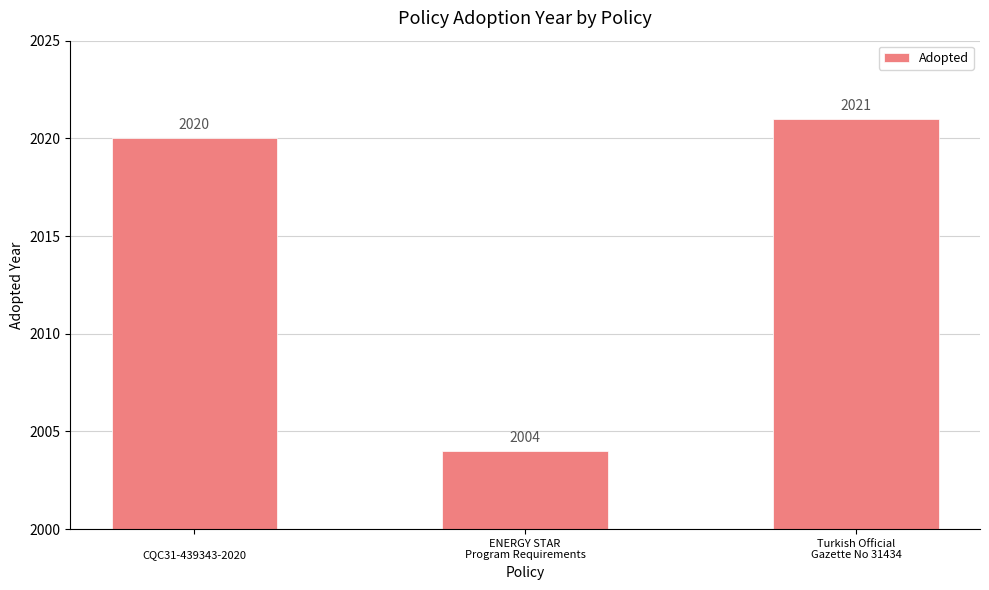

The value at Turkish Official
Gazette No 31434 is 2021. True or false?

True